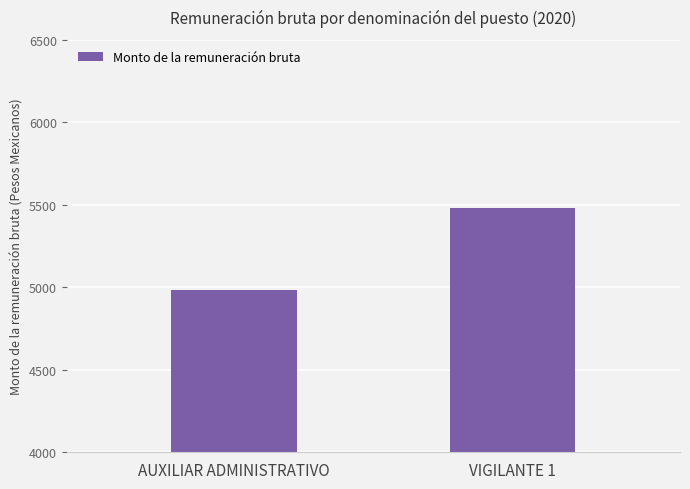

Where is the data nearest to the value 5230?

AUXILIAR ADMINISTRATIVO